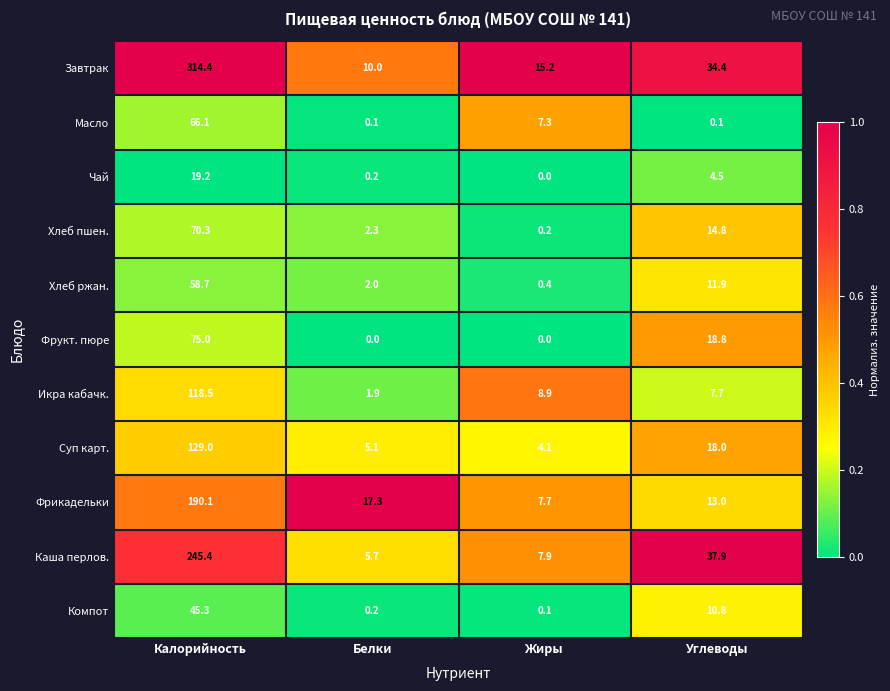

Between Калорийность and Жиры, which series saw the biggest shift?

Завтрак